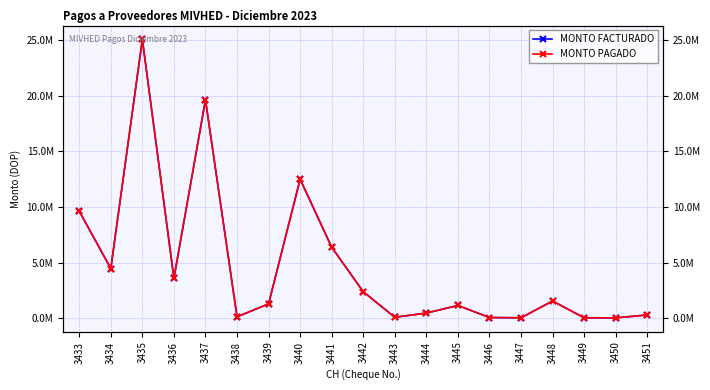

How many values in the MONTO FACTURADO series exceed 1281077?

10